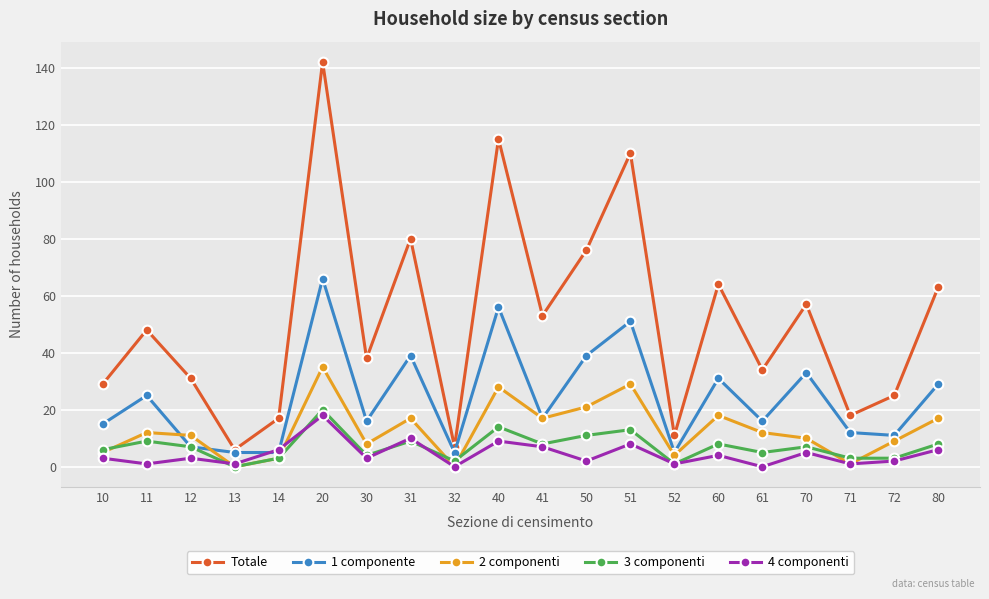

How many values in the 2 componenti series are below 12?

10